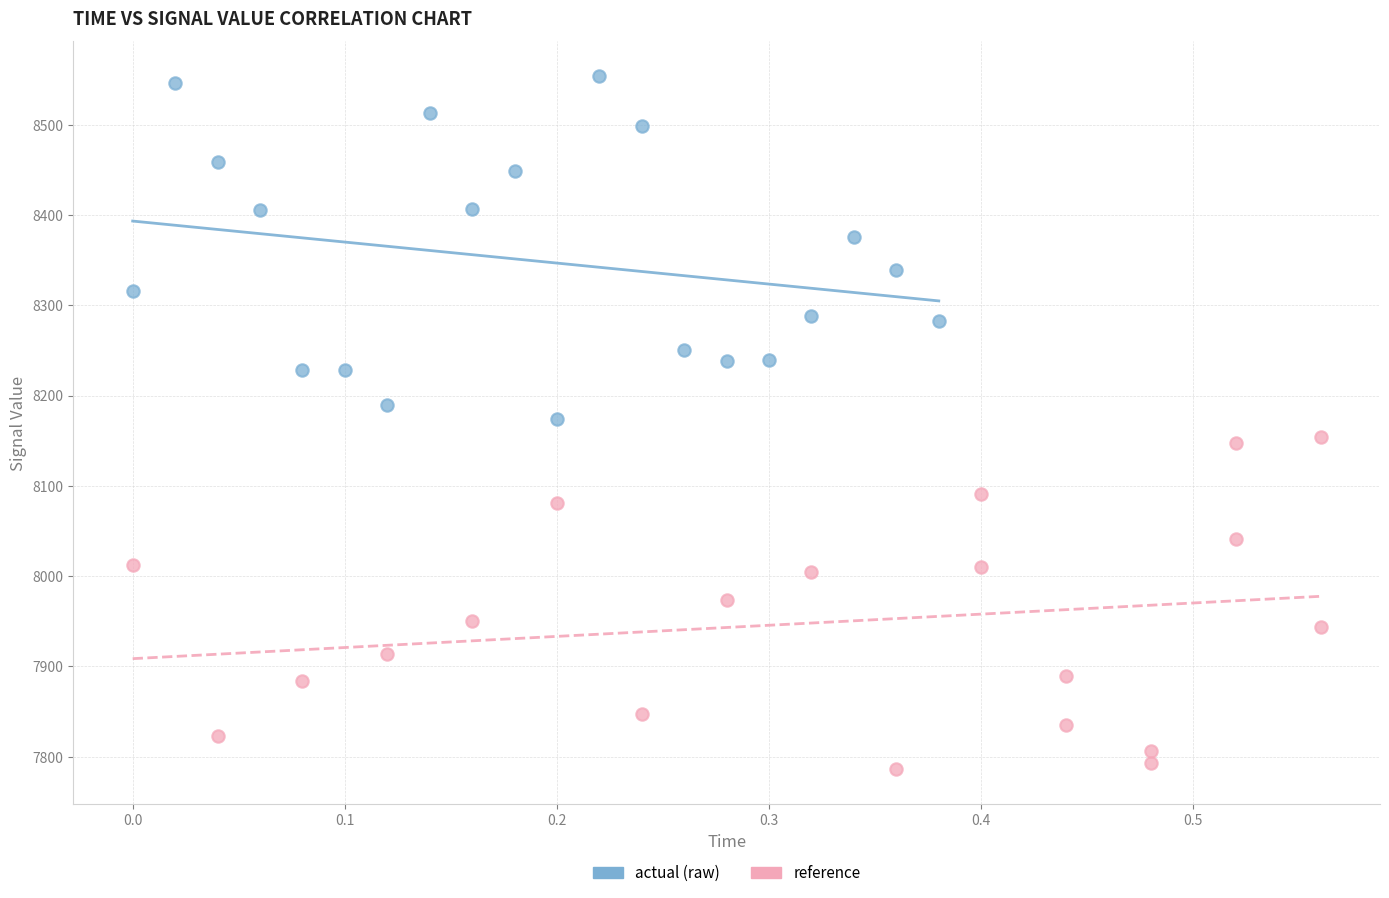

Which series contains the lowest Y value?

reference